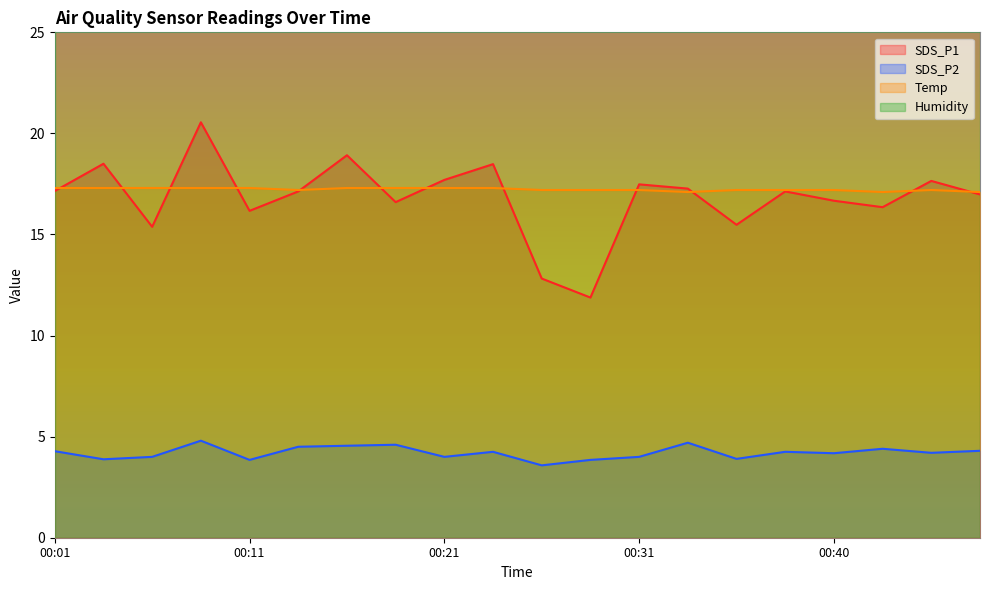

Where is the first local maximum for SDS_P2?

00:09